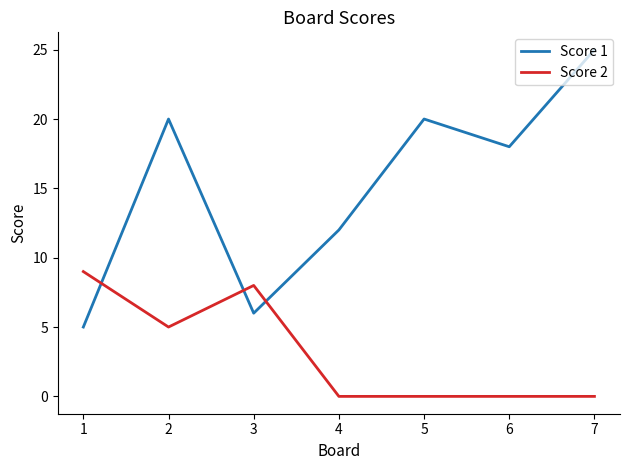

Which series has the widest spread of values?

Score 1